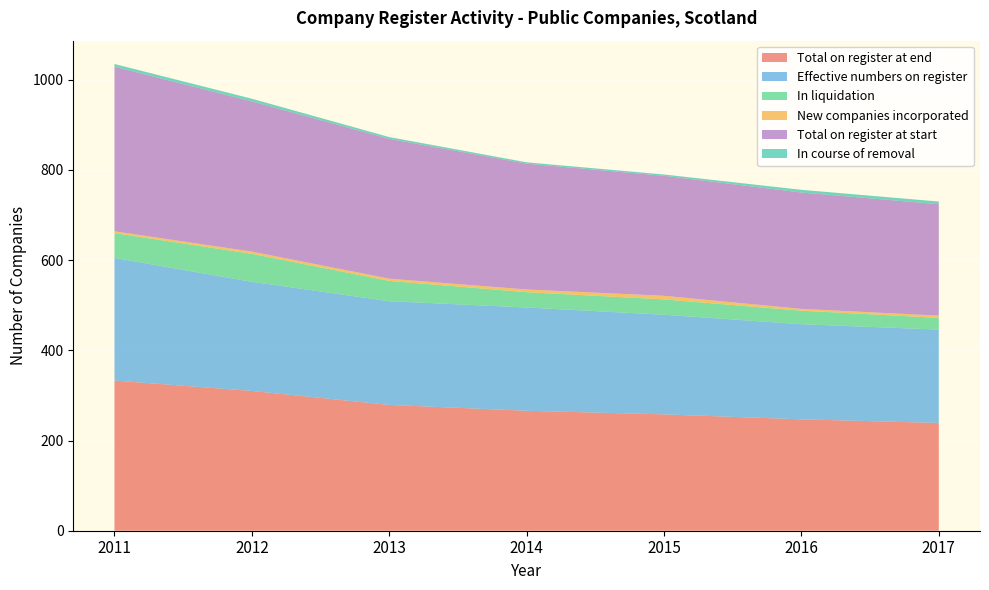

Reading right to left, extract all data points from this chart.

Total on register at end: 2017=239	2016=247	2015=258	2014=266	2013=279	2012=310	2011=333
Effective numbers on register: 2017=207	2016=211	2015=221	2014=229	2013=230	2012=242	2011=272
In liquidation: 2017=26	2016=30	2015=34	2014=34	2013=45	2012=62	2011=55
New companies incorporated: 2017=5	2016=4	2015=8	2014=6	2013=5	2012=5	2011=4
Total on register at start: 2017=247	2016=258	2015=266	2014=279	2013=310	2012=333	2011=365
In course of removal: 2017=6	2016=6	2015=3	2014=3	2013=4	2012=6	2011=6